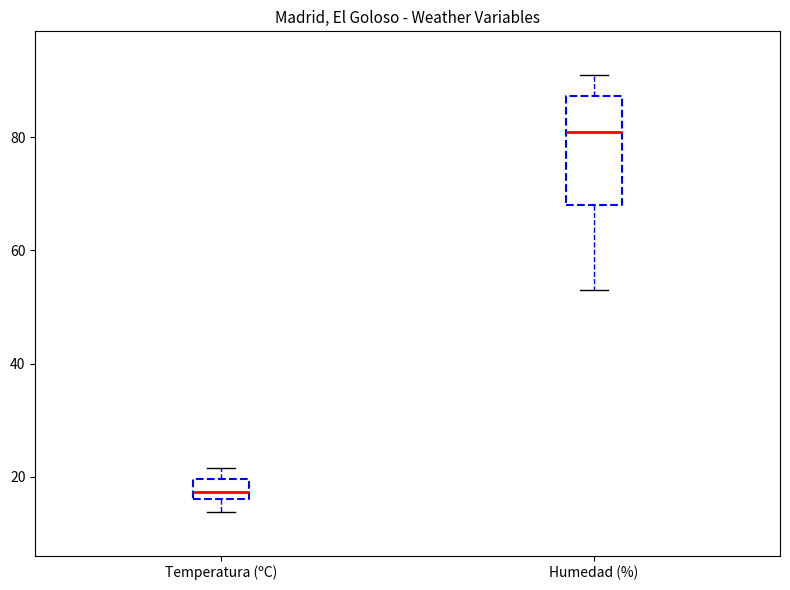

Comparing the boxes themselves (not the whiskers), which one is the tallest?

Humedad (%)